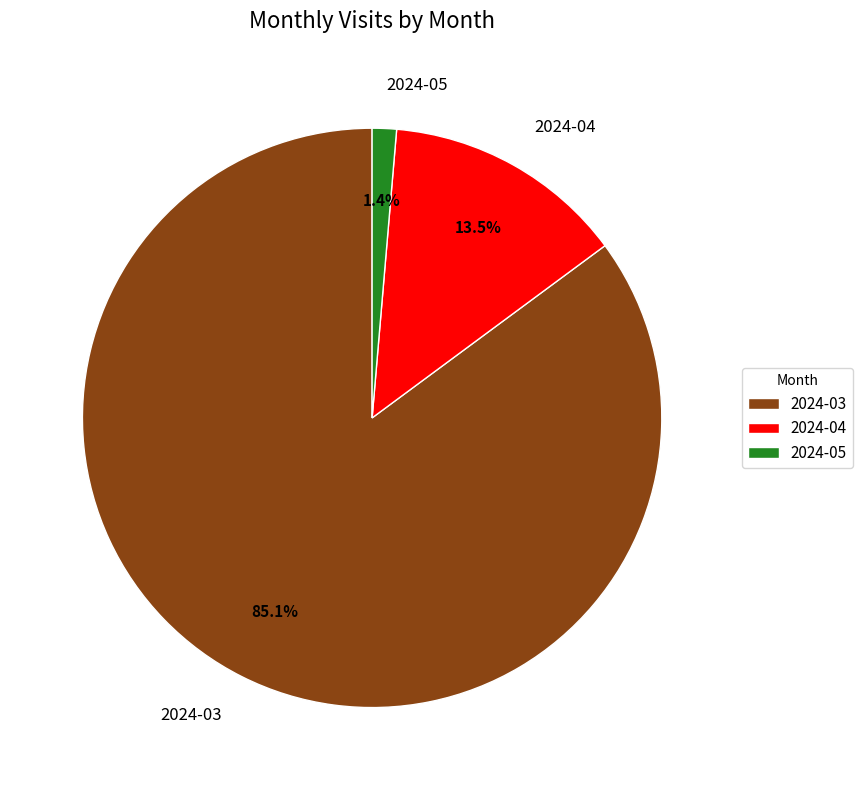

To the nearest percent, what is the combined percentage of 2024-04 and 2024-05?

15%